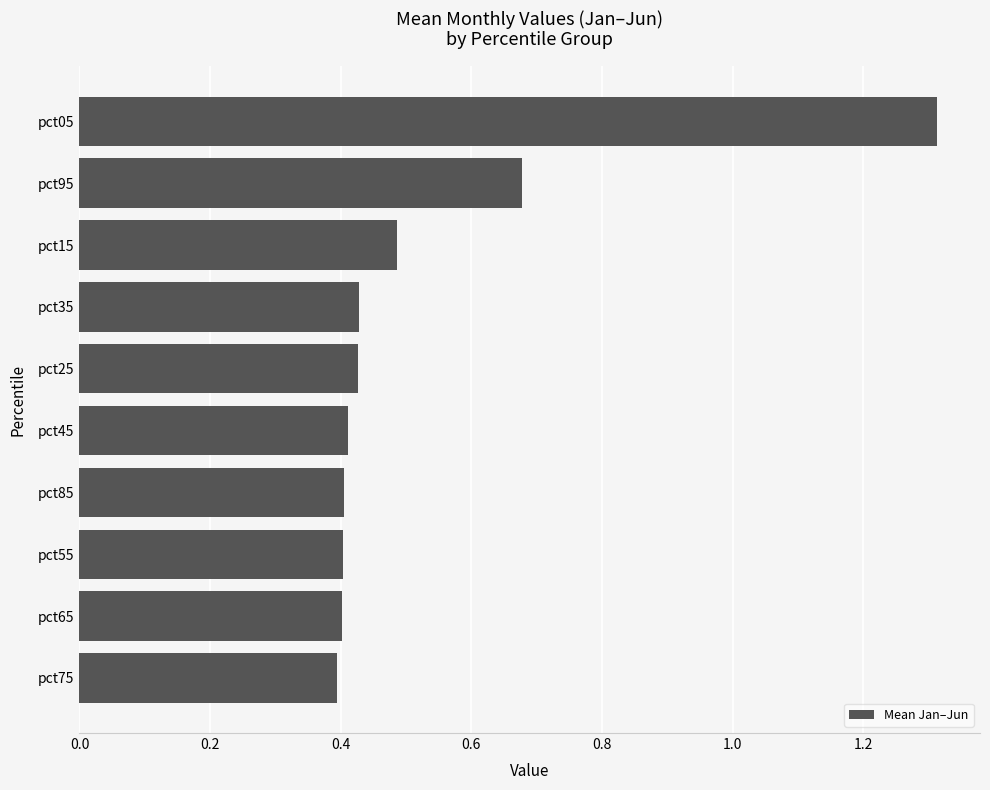

How many data points does each series have?

10